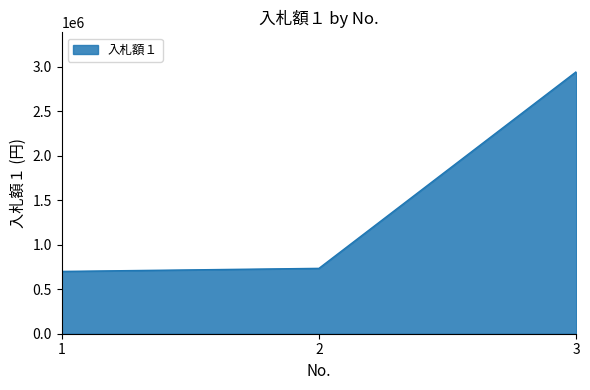

Does the chart have visible grid lines?

No